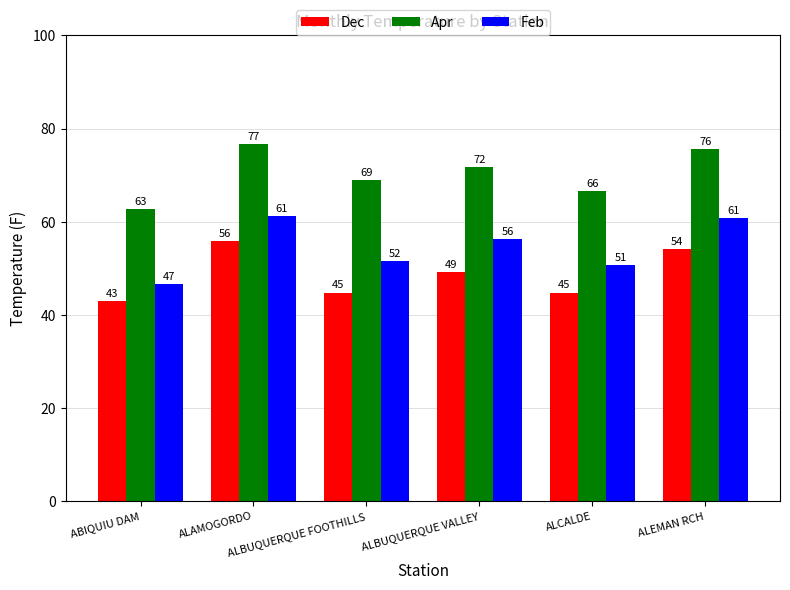

Is it true that Feb equals 51.5 at ALBUQUERQUE FOOTHILLS?

True